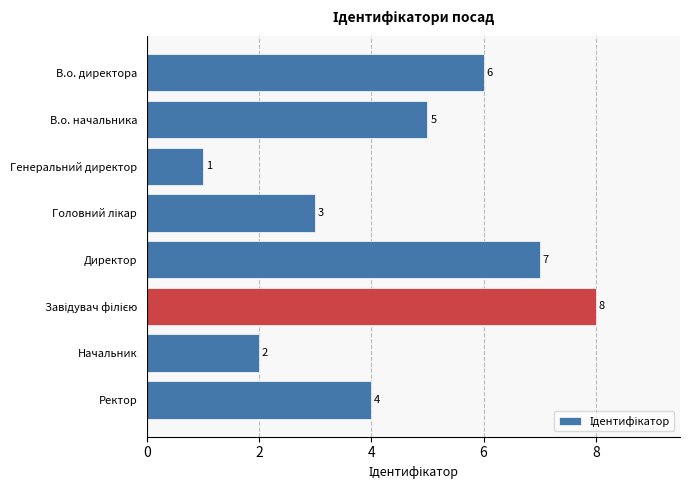

What is the greatest value displayed?

8